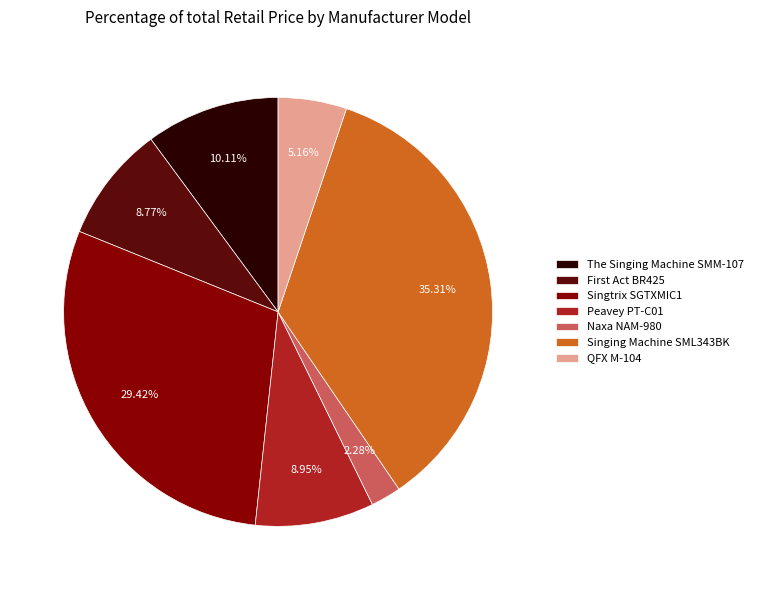

What percentage is the Singtrix SGTXMIC1 slice, to the nearest percent?

29%